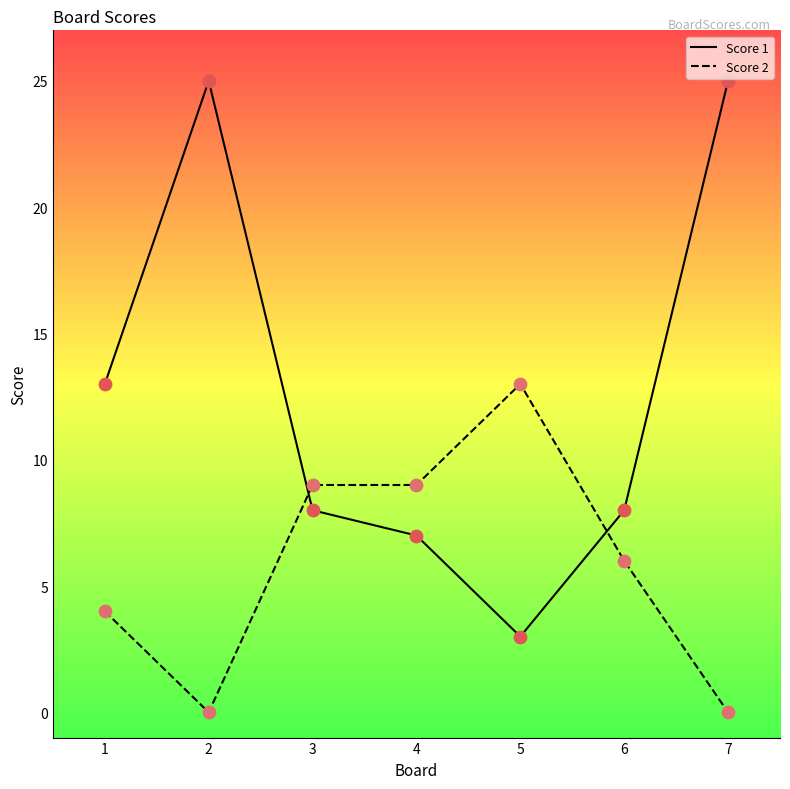

Which series has the largest total across all categories?

Score 1